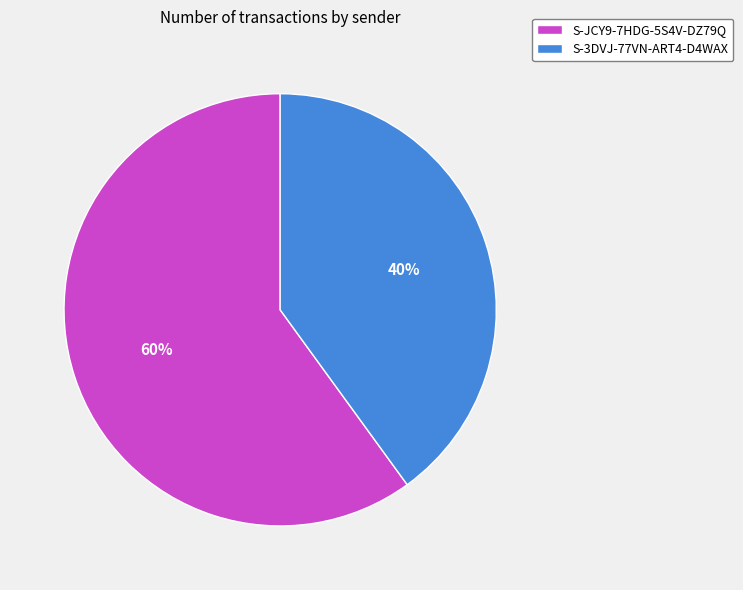

The S-JCY9-7HDG-5S4V-DZ79Q slice represents 68% of the pie. True or false?

False